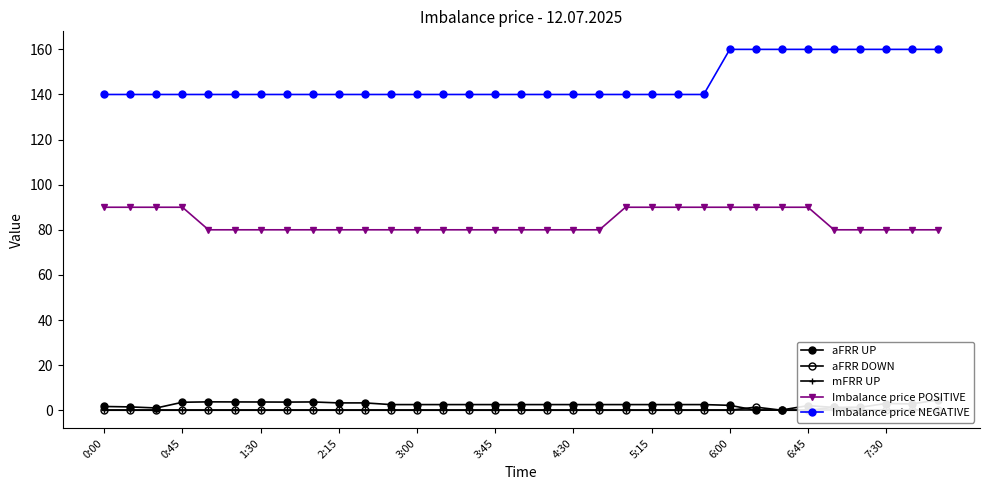

Is it true that Imbalance price POSITIVE equals 80 at 3:45?

True